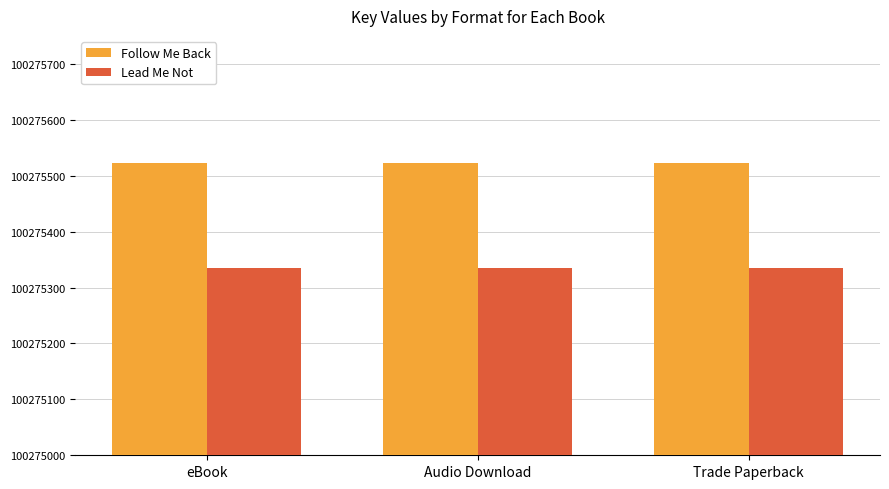

The value of Lead Me Not at Trade Paperback is 335. True or false?

True